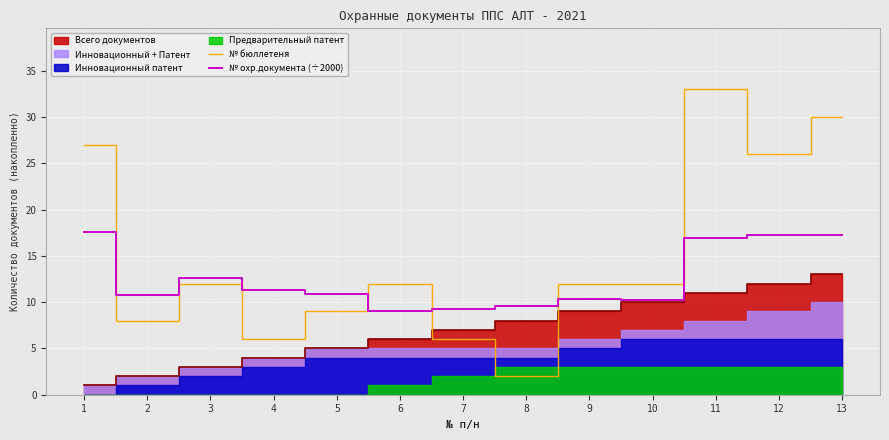

Between 7 and 13, which series saw the biggest shift?

№ бюллетеня